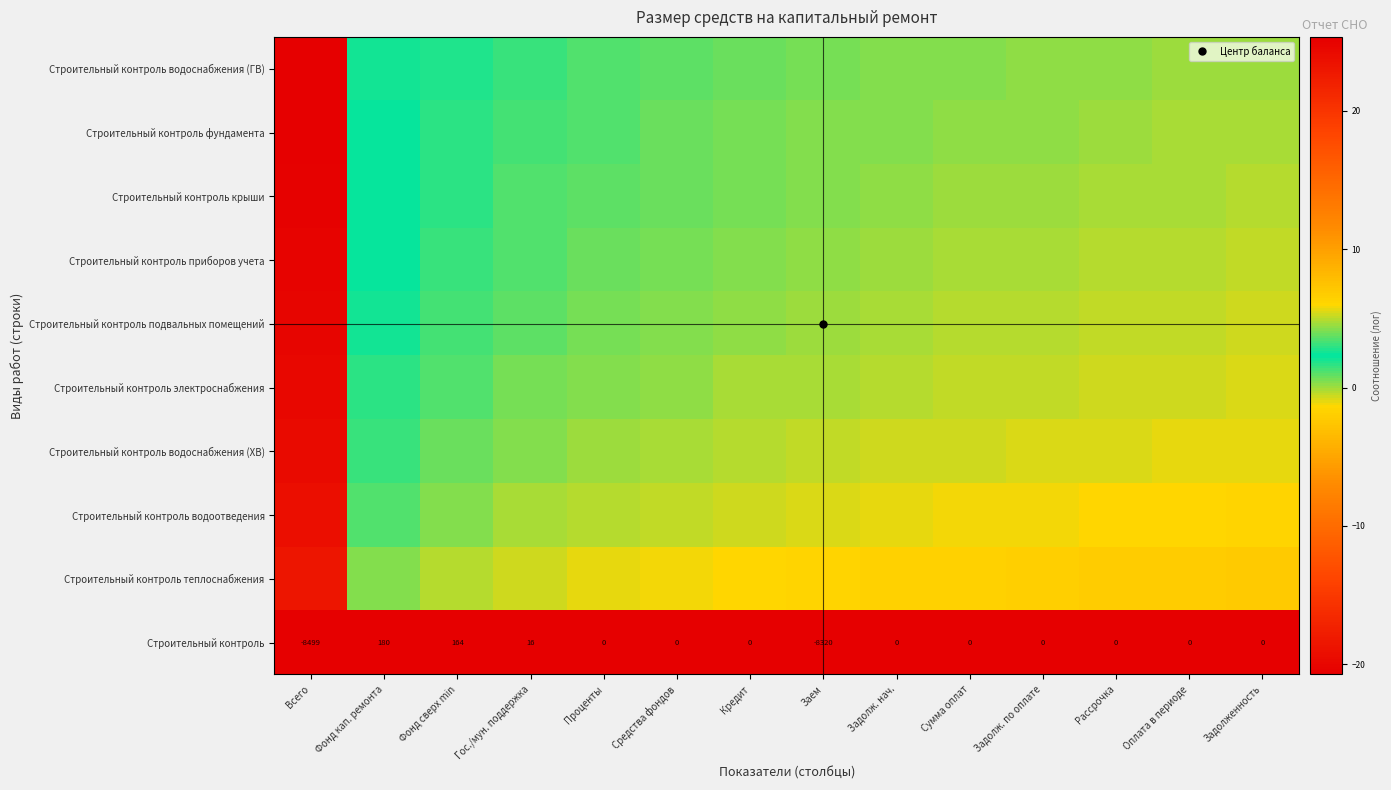

What is the greatest value displayed?

25.3